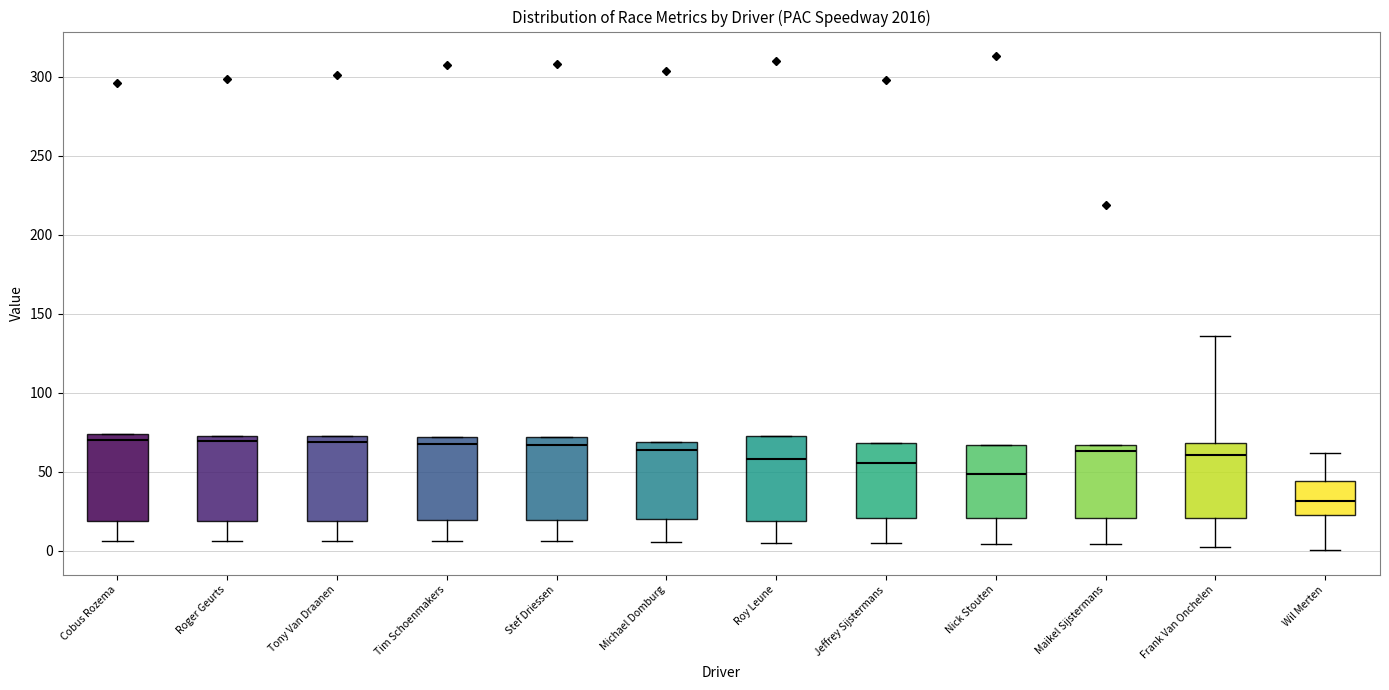

Reading left to right, read every box against the y-axis: the position of its median line, the range the box covers, and the ends of its whiskers. The values are not printed on the chart, so give them approximately, as read against the axis.

Cobus Rozema: median 70, box 20 to 75, whiskers 5 to 75
Roger Geurts: median 70, box 20 to 75, whiskers 5 to 75
Tony Van Draanen: median 70, box 20 to 75, whiskers 5 to 75
Tim Schoenmakers: median 65, box 20 to 70, whiskers 5 to 70
Stef Driessen: median 65, box 20 to 70, whiskers 5 to 70
Michael Domburg: median 65, box 20 to 70, whiskers 5 to 70
Roy Leune: median 60, box 20 to 75, whiskers 5 to 75
Jeffrey Sijstermans: median 55, box 20 to 70, whiskers 5 to 70
Nick Stouten: median 50, box 20 to 65, whiskers 5 to 65
Maikel Sijstermans: median 65 (just below the box's upper edge), box 20 to 65, whiskers 5 to 65
Frank Van Onchelen: median 60, box 20 to 70, whiskers 0 to 135
Wil Merten: median 30, box 20 to 45, whiskers 0 to 60